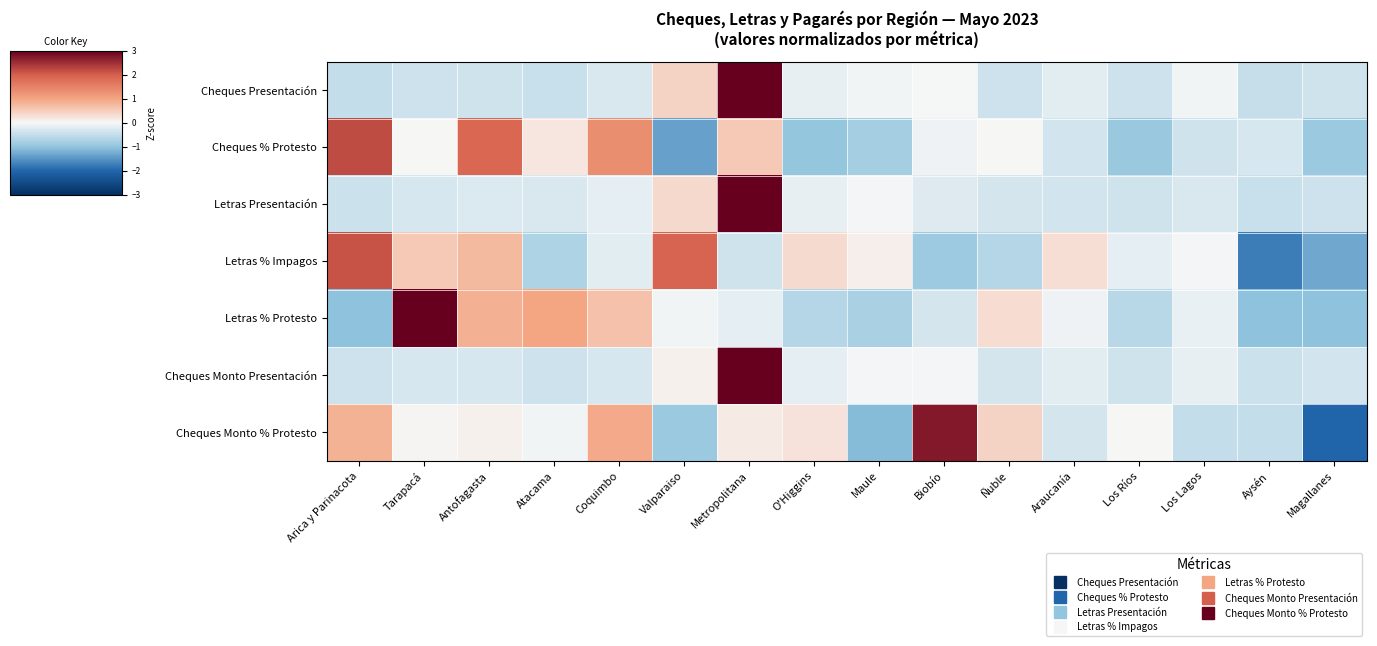

Which category has the highest value across all series?

Metropolitana